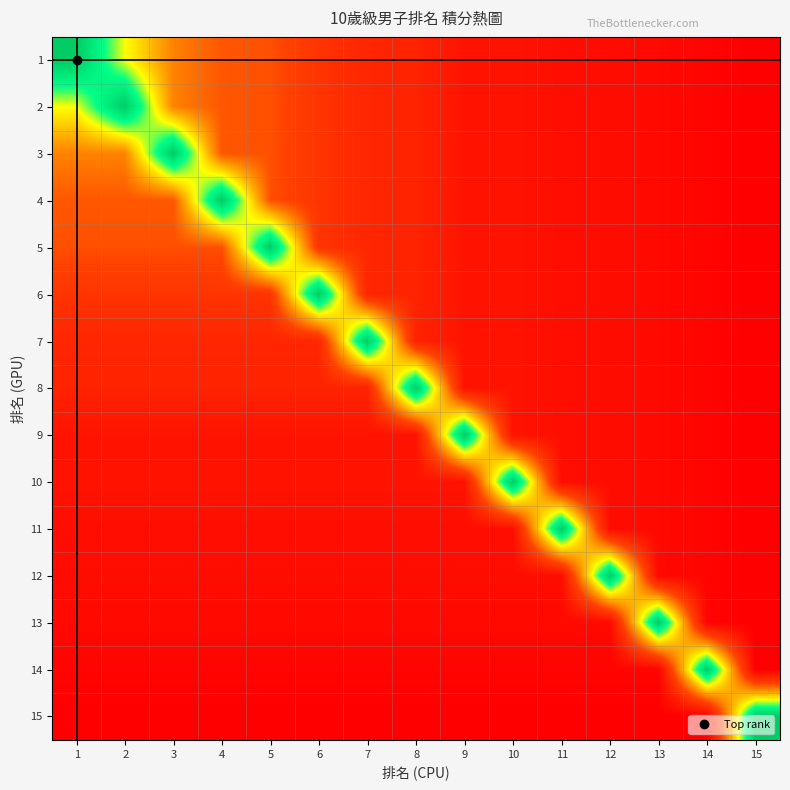

Reading left to right, what are all the values shown in this chart?

1: 1=188.8	2=143.8	3=113.8	4=102.5	5=100.8	6=88.8	7=80.5	8=78.8	9=70.0	10=69.5	11=66.8	12=66.0	13=64.0	14=61.2	15=58.5
2: 1=143.8	2=188.8	3=113.8	4=102.5	5=100.8	6=88.8	7=80.5	8=78.8	9=70.0	10=69.5	11=66.8	12=66.0	13=64.0	14=61.2	15=58.5
3: 1=113.8	2=113.8	3=188.8	4=102.5	5=100.8	6=88.8	7=80.5	8=78.8	9=70.0	10=69.5	11=66.8	12=66.0	13=64.0	14=61.2	15=58.5
4: 1=102.5	2=102.5	3=102.5	4=188.8	5=100.8	6=88.8	7=80.5	8=78.8	9=70.0	10=69.5	11=66.8	12=66.0	13=64.0	14=61.2	15=58.5
5: 1=100.8	2=100.8	3=100.8	4=100.8	5=188.8	6=88.8	7=80.5	8=78.8	9=70.0	10=69.5	11=66.8	12=66.0	13=64.0	14=61.2	15=58.5
6: 1=88.8	2=88.8	3=88.8	4=88.8	5=88.8	6=188.8	7=80.5	8=78.8	9=70.0	10=69.5	11=66.8	12=66.0	13=64.0	14=61.2	15=58.5
7: 1=80.5	2=80.5	3=80.5	4=80.5	5=80.5	6=80.5	7=188.8	8=78.8	9=70.0	10=69.5	11=66.8	12=66.0	13=64.0	14=61.2	15=58.5
8: 1=78.8	2=78.8	3=78.8	4=78.8	5=78.8	6=78.8	7=78.8	8=188.8	9=70.0	10=69.5	11=66.8	12=66.0	13=64.0	14=61.2	15=58.5
9: 1=70.0	2=70.0	3=70.0	4=70.0	5=70.0	6=70.0	7=70.0	8=70.0	9=188.8	10=69.5	11=66.8	12=66.0	13=64.0	14=61.2	15=58.5
10: 1=69.5	2=69.5	3=69.5	4=69.5	5=69.5	6=69.5	7=69.5	8=69.5	9=69.5	10=188.8	11=66.8	12=66.0	13=64.0	14=61.2	15=58.5
11: 1=66.8	2=66.8	3=66.8	4=66.8	5=66.8	6=66.8	7=66.8	8=66.8	9=66.8	10=66.8	11=188.8	12=66.0	13=64.0	14=61.2	15=58.5
12: 1=66.0	2=66.0	3=66.0	4=66.0	5=66.0	6=66.0	7=66.0	8=66.0	9=66.0	10=66.0	11=66.0	12=188.8	13=64.0	14=61.2	15=58.5
13: 1=64.0	2=64.0	3=64.0	4=64.0	5=64.0	6=64.0	7=64.0	8=64.0	9=64.0	10=64.0	11=64.0	12=64.0	13=188.8	14=61.2	15=58.5
14: 1=61.2	2=61.2	3=61.2	4=61.2	5=61.2	6=61.2	7=61.2	8=61.2	9=61.2	10=61.2	11=61.2	12=61.2	13=61.2	14=188.8	15=58.5
15: 1=58.5	2=58.5	3=58.5	4=58.5	5=58.5	6=58.5	7=58.5	8=58.5	9=58.5	10=58.5	11=58.5	12=58.5	13=58.5	14=58.5	15=188.8